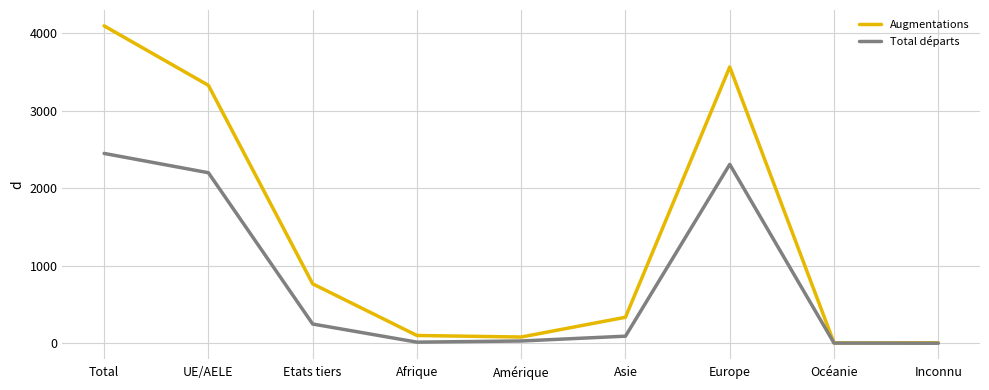

Which category has the highest value in the Total départs series?

Total